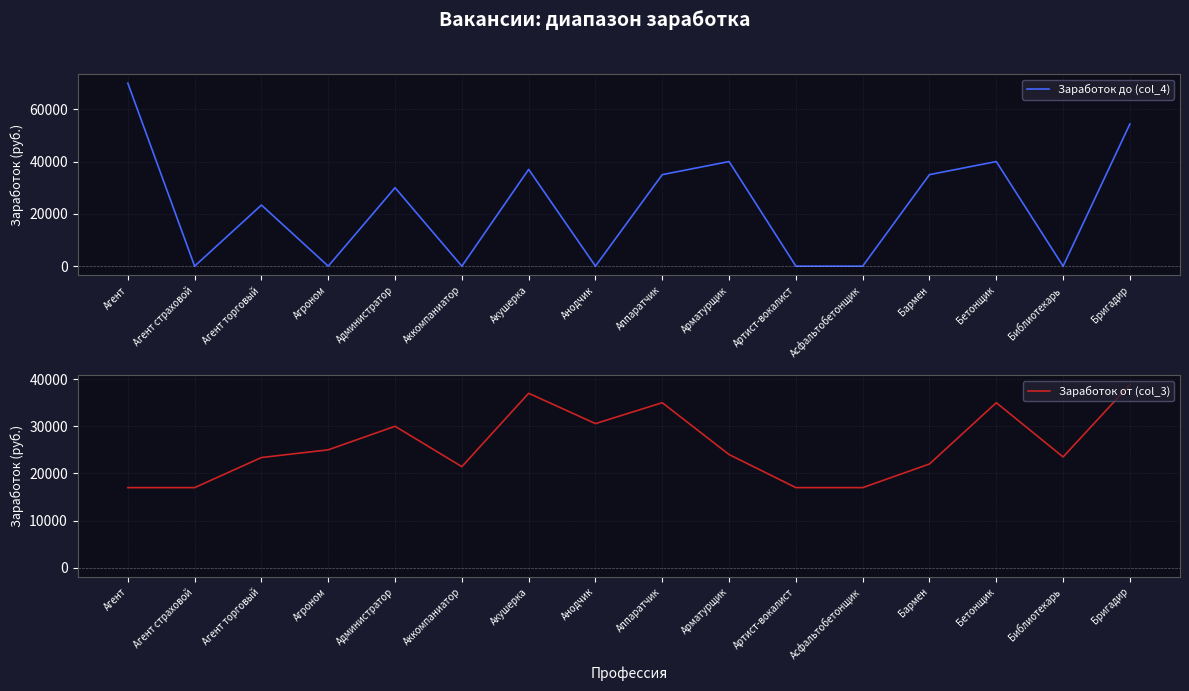

Between Арматурщик and Библиотекарь, which series saw the biggest shift?

Заработок до (col_4)